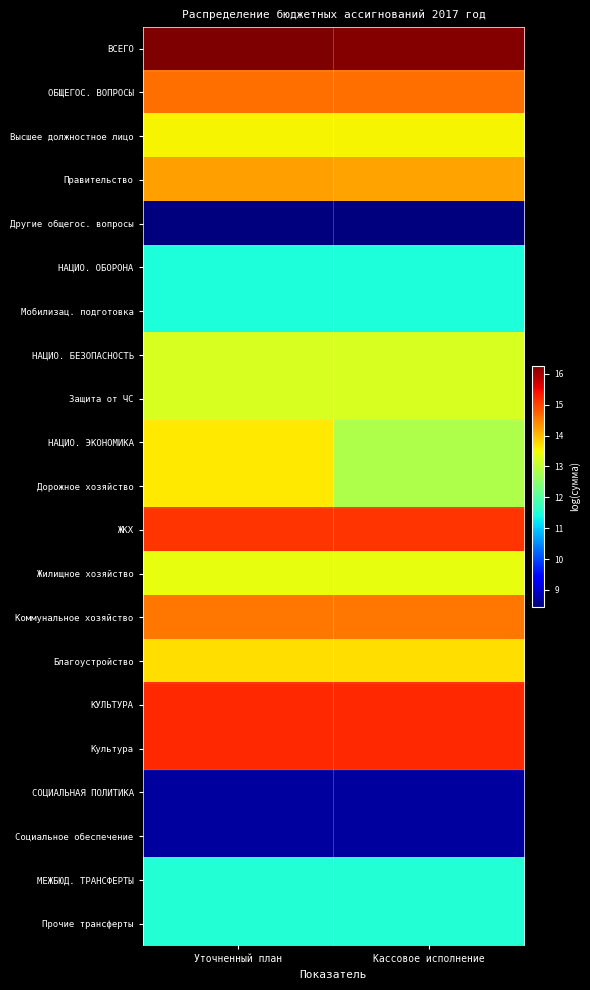

What is the total value across all series at Кассовое исполнение?

269.7